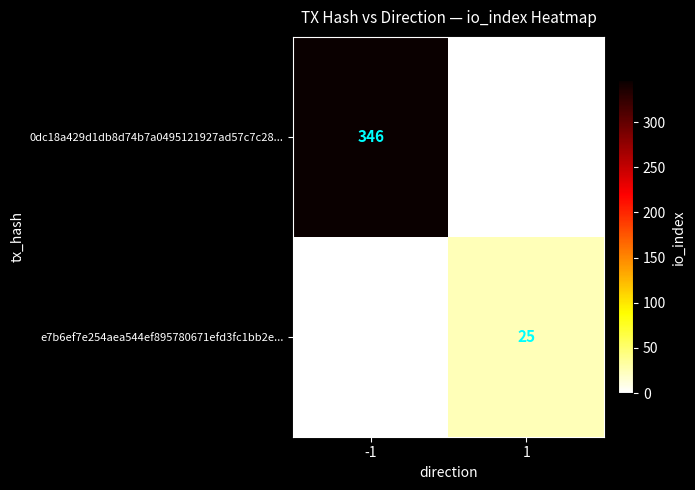

Count the number of categories in the chart.

2